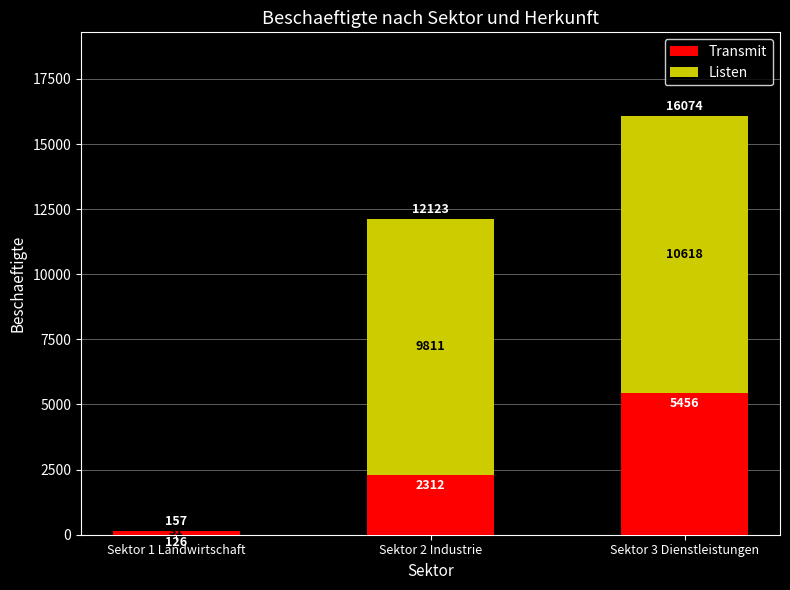

Which category has the highest value in the Transmit series?

Sektor 3 Dienstleistungen